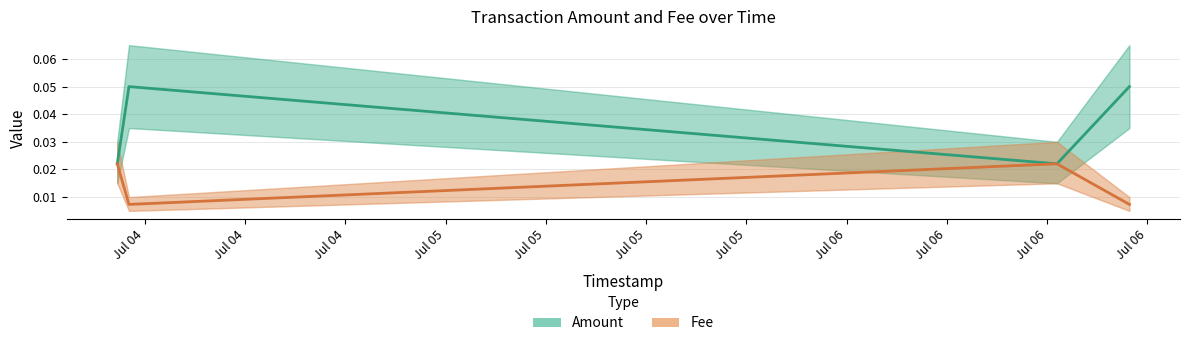

Which series changed the most between Jul 04 and Jul 05?

Amount